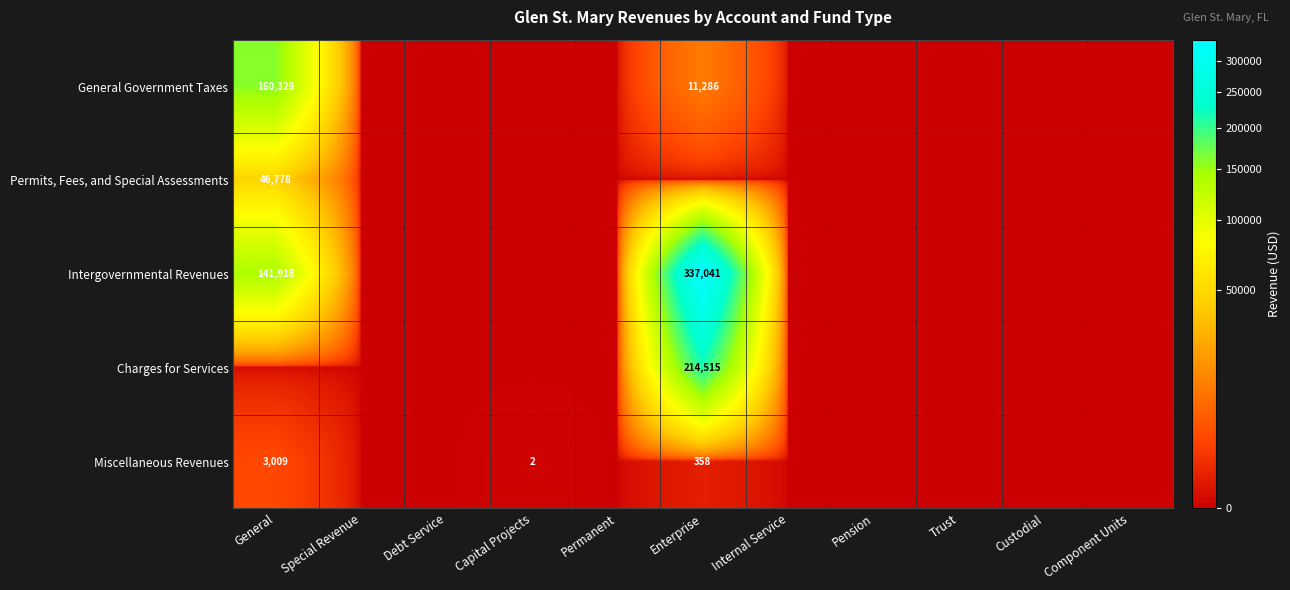

The Permits, Fees, and Special Assessments series shows 15194 at General. True or false?

False